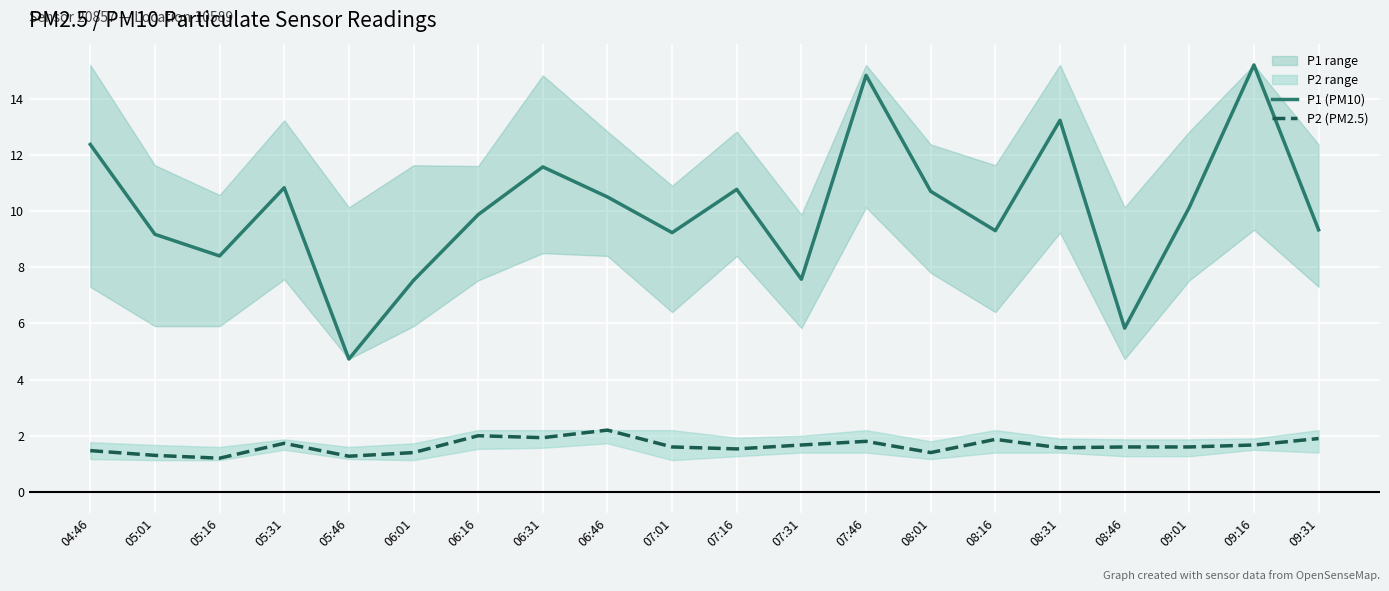

The value of P1 (PM10) at 07:01 is 13.6. True or false?

False